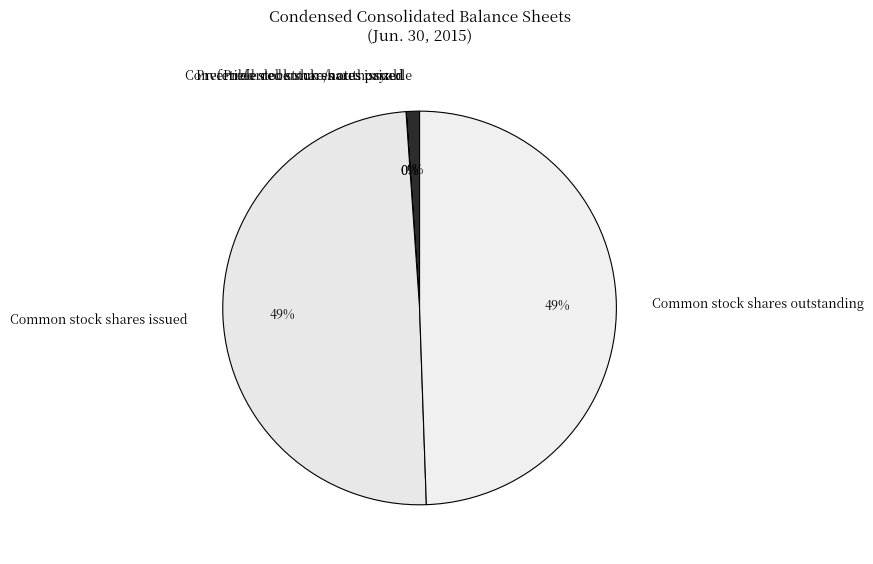

Is the sum of Convertible debenture/notes payable and Common stock shares outstanding greater than half?

Yes